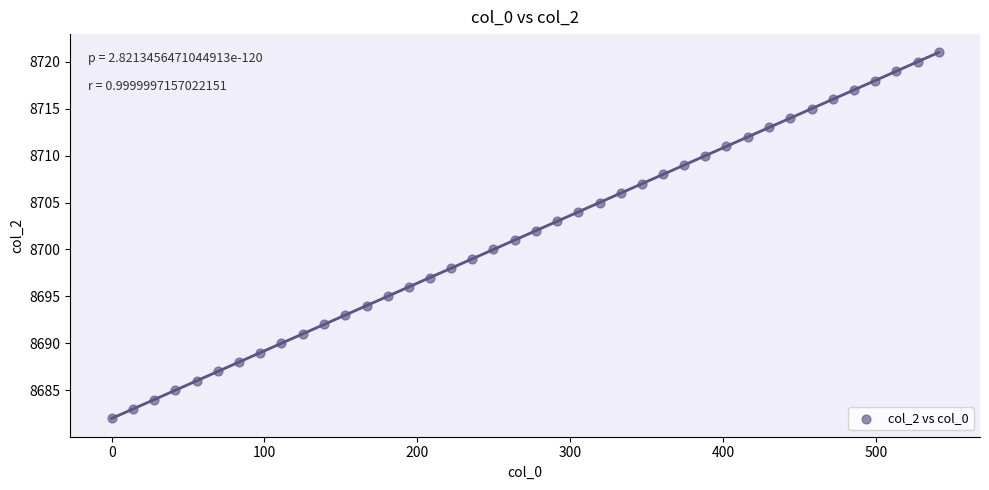

What is the range of Y values (max minus min)?

39